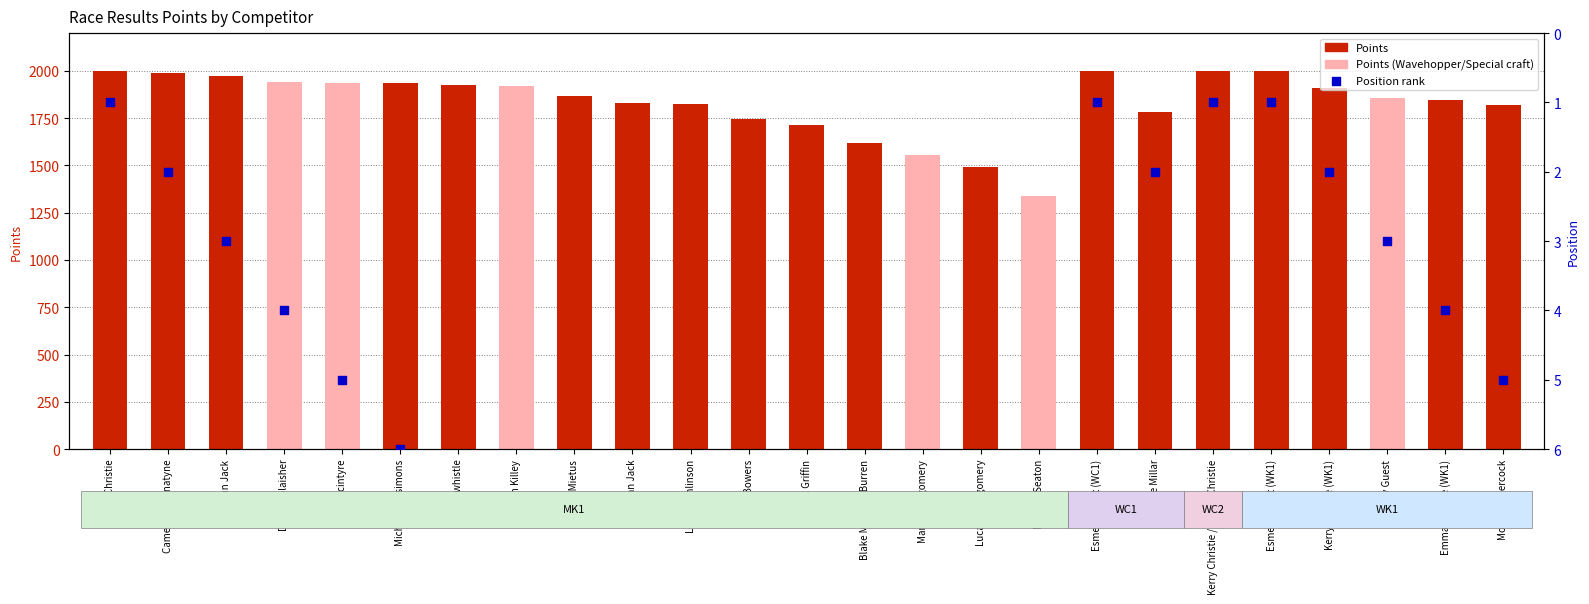

At how many categories does at least one series exceed 1780?

19